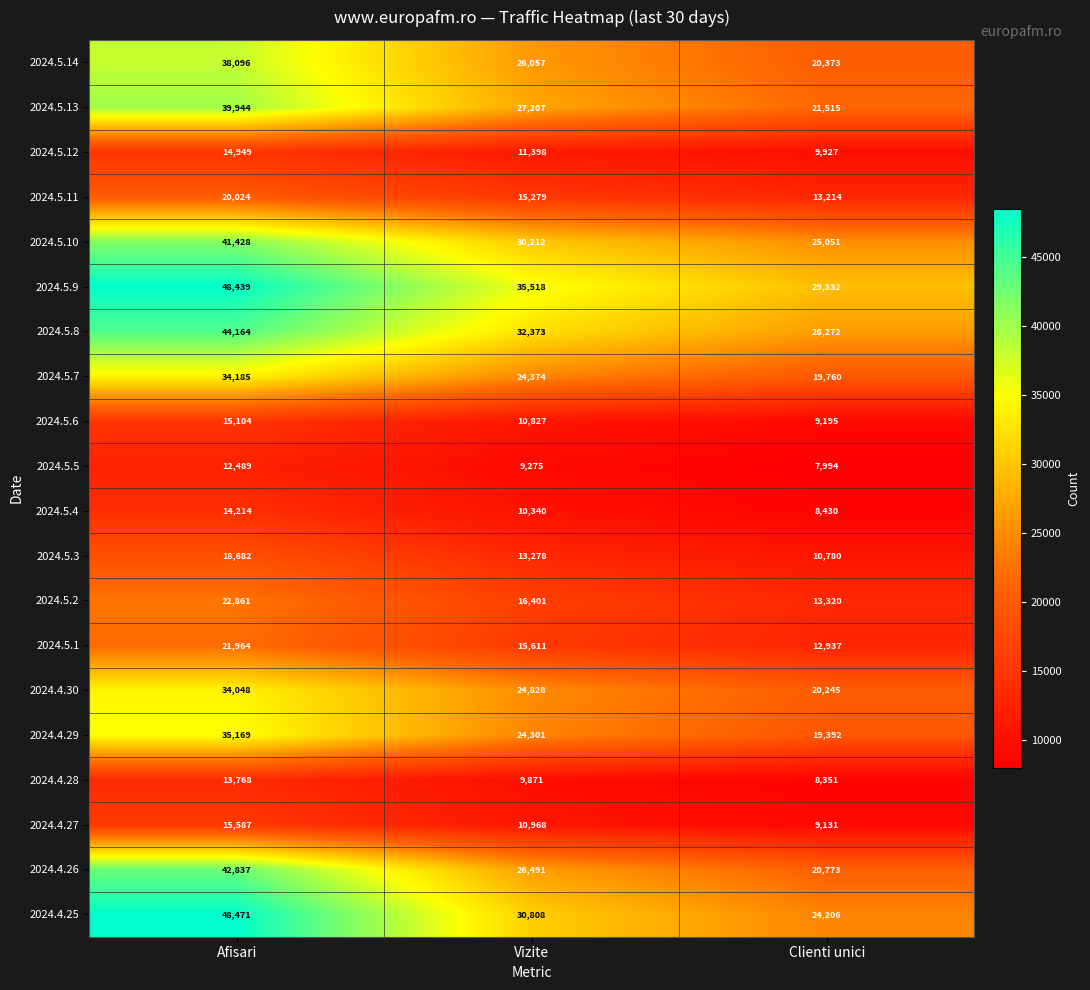

Rank the series by their maximum value, from lowest to highest.

2024.5.5, 2024.4.28, 2024.5.4, 2024.5.12, 2024.5.6, 2024.4.27, 2024.5.3, 2024.5.11, 2024.5.1, 2024.5.2, 2024.4.30, 2024.5.7, 2024.4.29, 2024.5.14, 2024.5.13, 2024.5.10, 2024.4.26, 2024.5.8, 2024.5.9, 2024.4.25